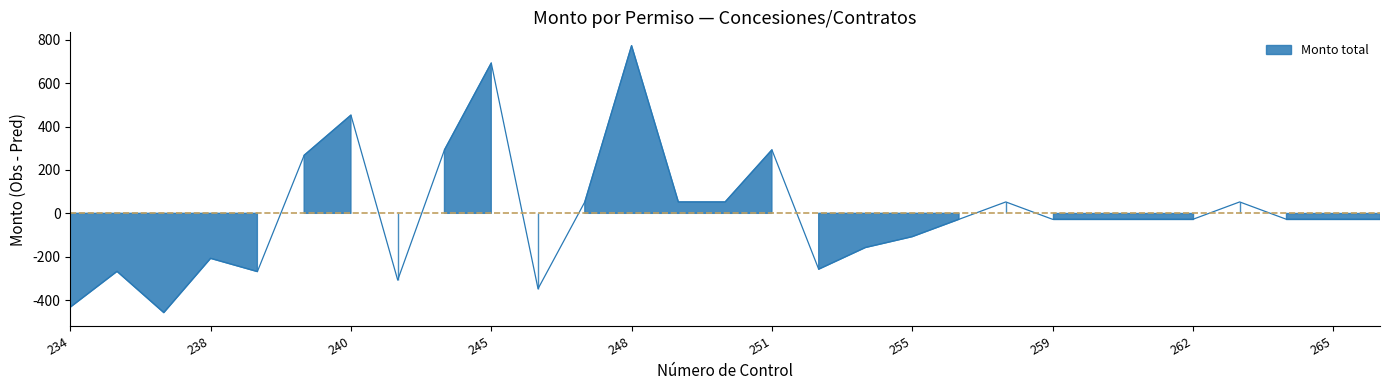

Reading right to left, what are all the values shown in this chart?

266=-27.6	265=-27.6	264=-27.6	263=52.4	262=-27.6	261=-27.6	260=-27.6	259=-27.6	258=52.4	256=-27.6	255=-107.6	254=-157.6	253=-257.6	251=292.4	250=52.4	249=52.4	248=772.4	247=52.4	246=-347.6	245=692.4	244=292.4	243=-307.6	240=452.4	239=267.4	158=-268.5	238=-207.6	237=-457.6	236=-267.6	234=-432.6